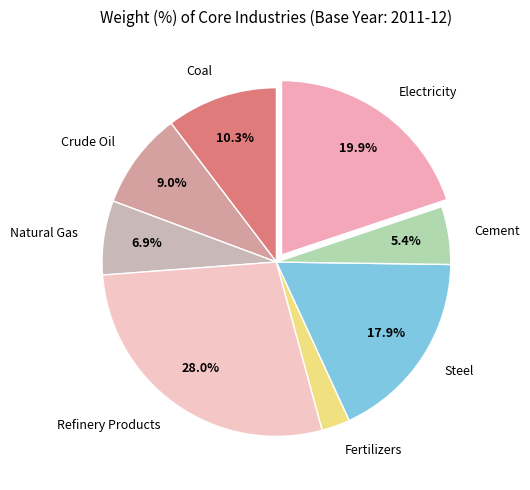

To the nearest percent, what is the difference between the Natural Gas and Electricity slice percentages?

13%